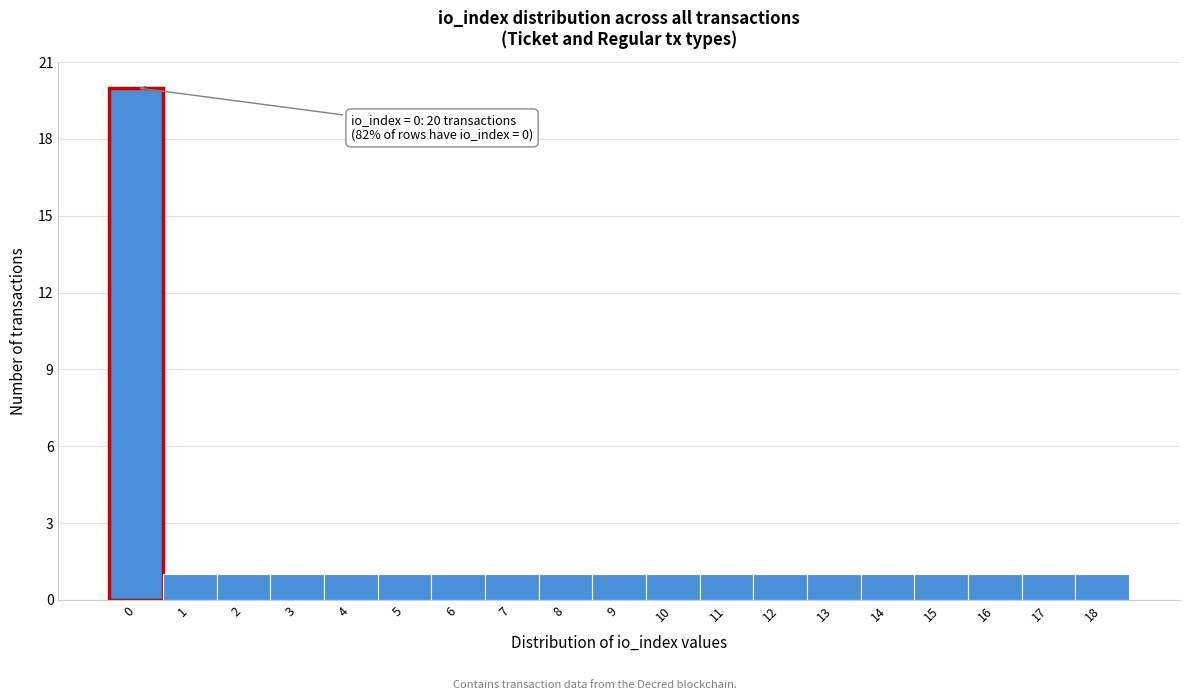

Over which range of the x-axis is the bar tallest?

-0.5 to 0.5